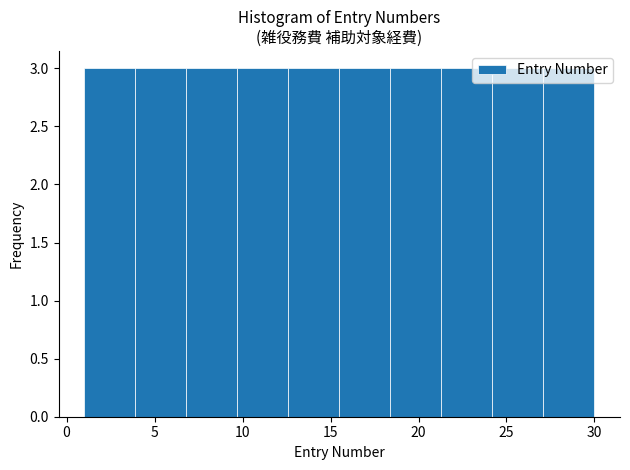

Reading left to right, transcribe this chart: for each bar, give the range it covers on the x-axis and its height. Neither the bar edges nor the heights are printed on the chart, so give them approximately, as read against the axes.

1.0 to 3.9: 3
3.9 to 6.8: 3
6.8 to 9.7: 3
9.7 to 12.6: 3
12.6 to 15.5: 3
15.5 to 18.4: 3
18.4 to 21.3: 3
21.3 to 24.2: 3
24.2 to 27.1: 3
27.1 to 30.0: 3